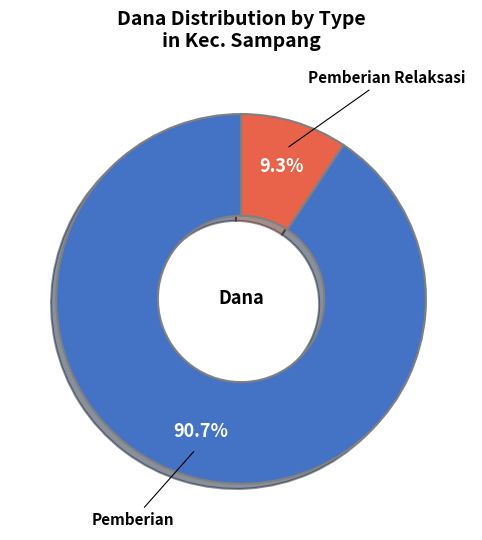

To the nearest percent, what is the average slice percentage?

50%